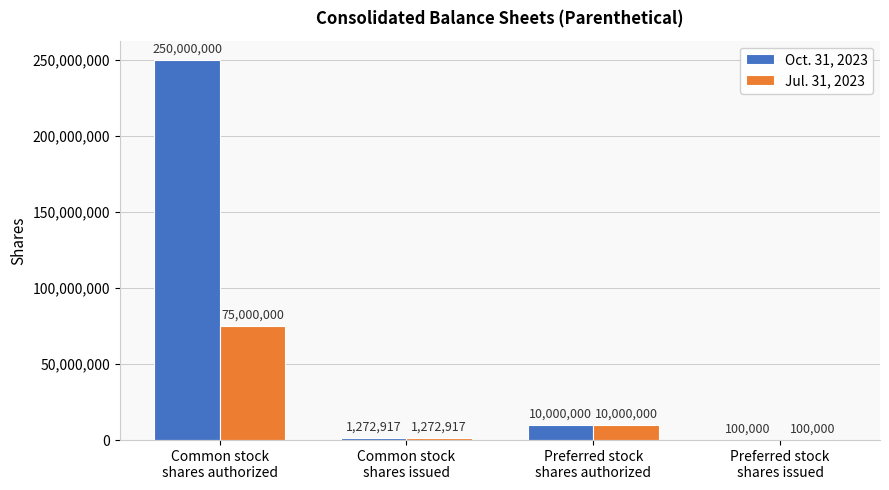

The Oct. 31, 2023 series shows 1272917 at Common stock
shares issued. True or false?

True